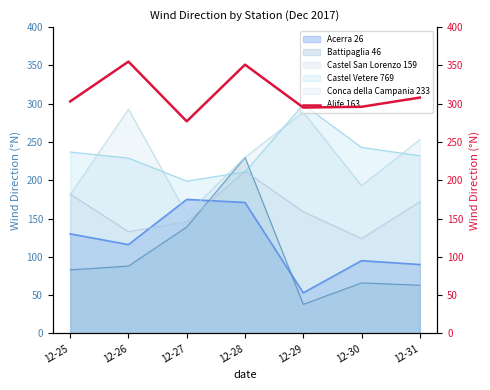

Where is the first local minimum?

12-27